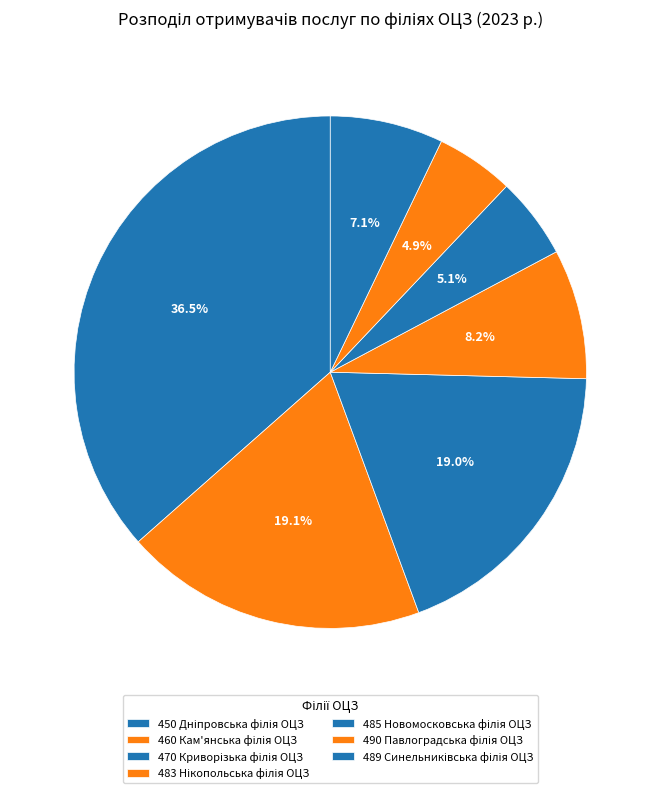

To the nearest percent, what percentage of the pie is 460 Кам'янська філія ОЦЗ?

19%